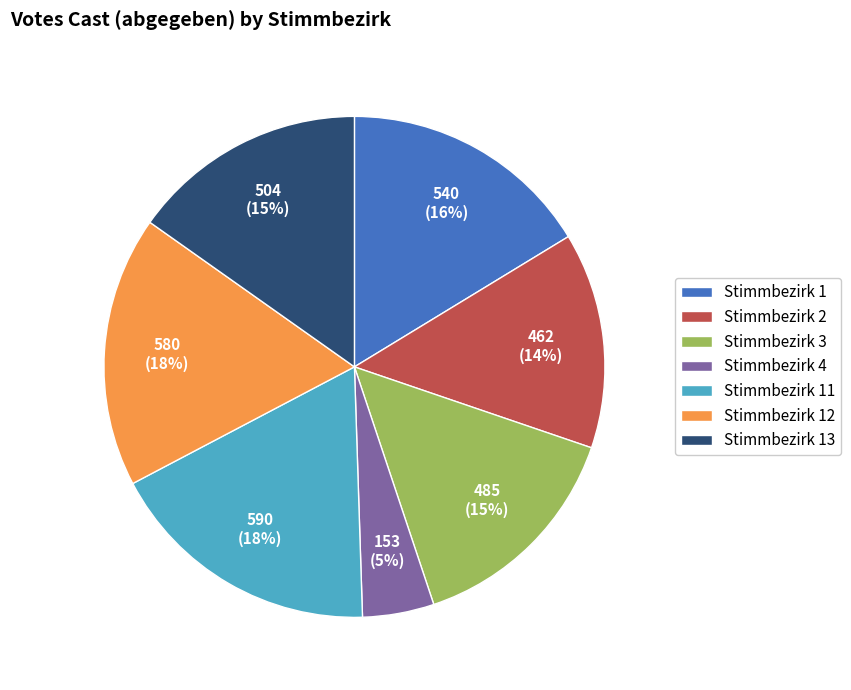

To the nearest percent, what portion does Stimmbezirk 12 represent?

18%